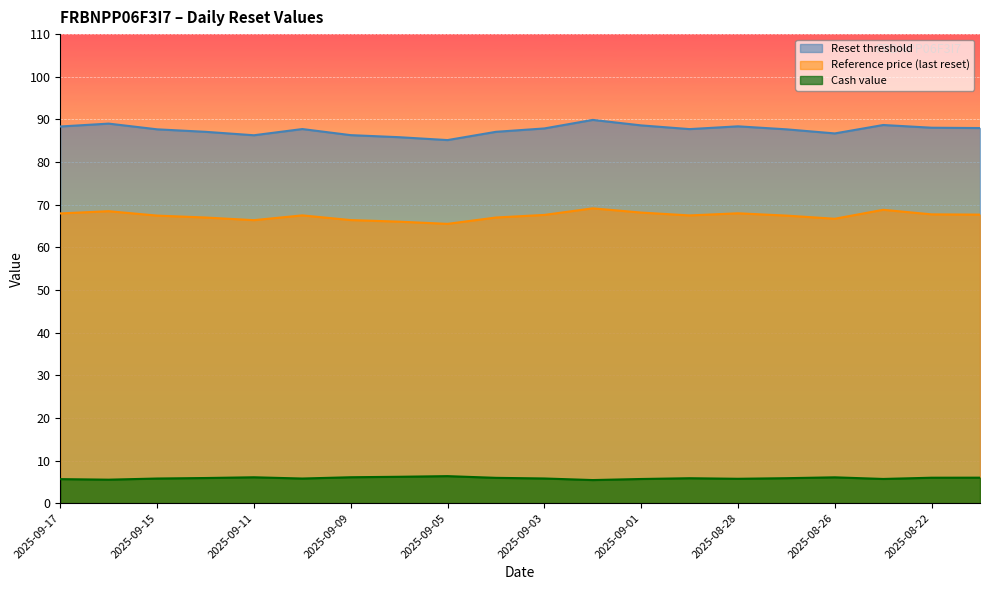

List the series in order of their peak value, lowest first.

Cash value, Reference price (last reset), Reset threshold